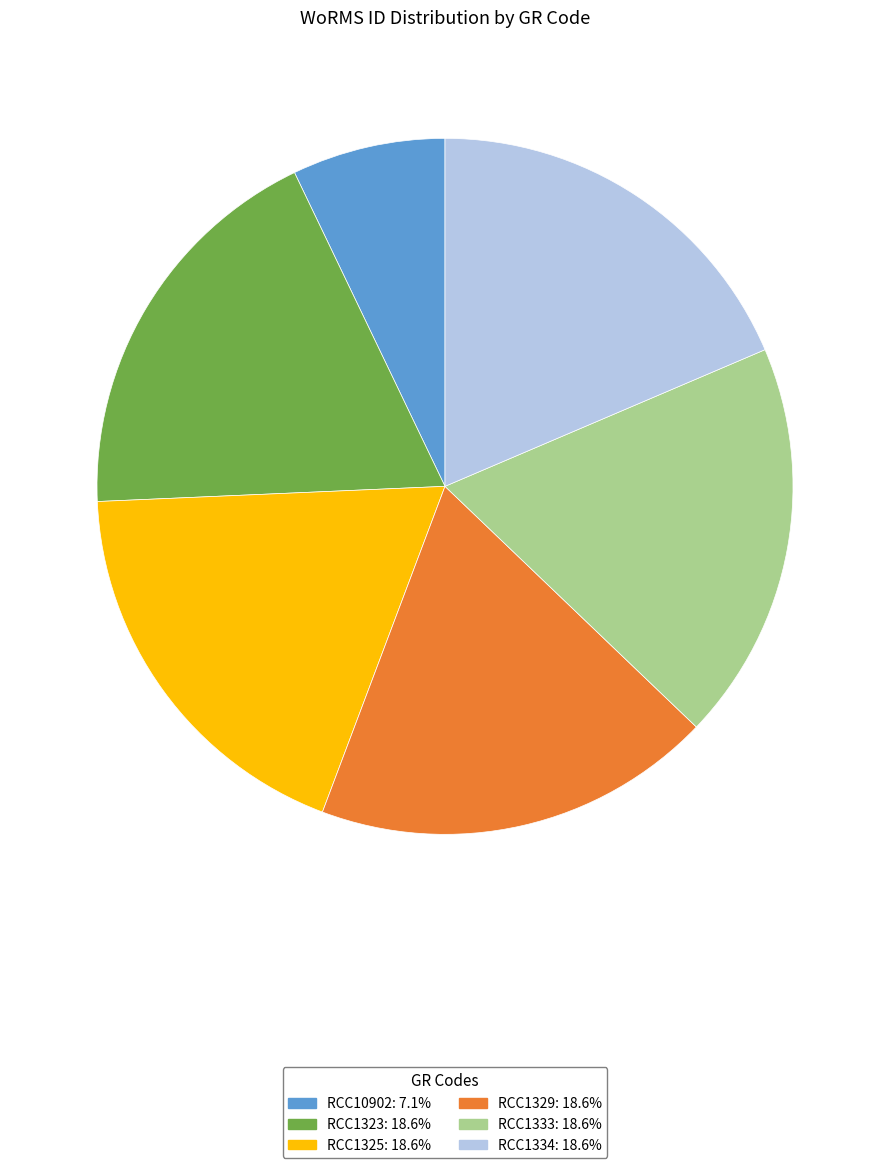

Which slice is the smallest?

RCC10902